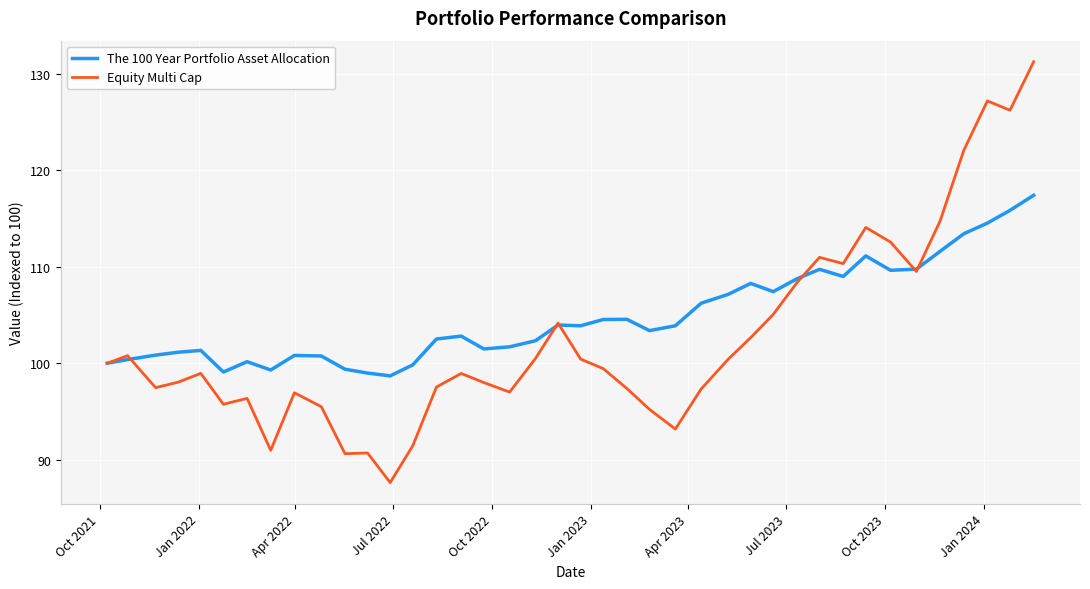

List the series in order of their peak value, lowest first.

The 100 Year Portfolio Asset Allocation, Equity Multi Cap